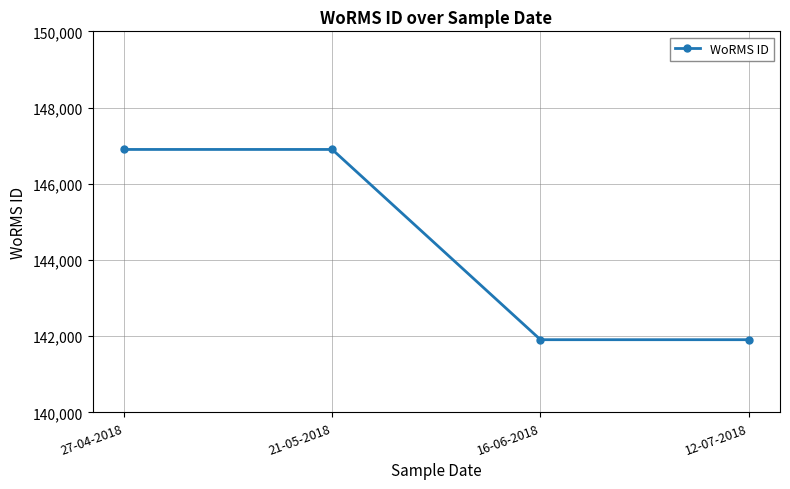

What is the difference between the values at 27-04-2018 and 12-07-2018?

4993